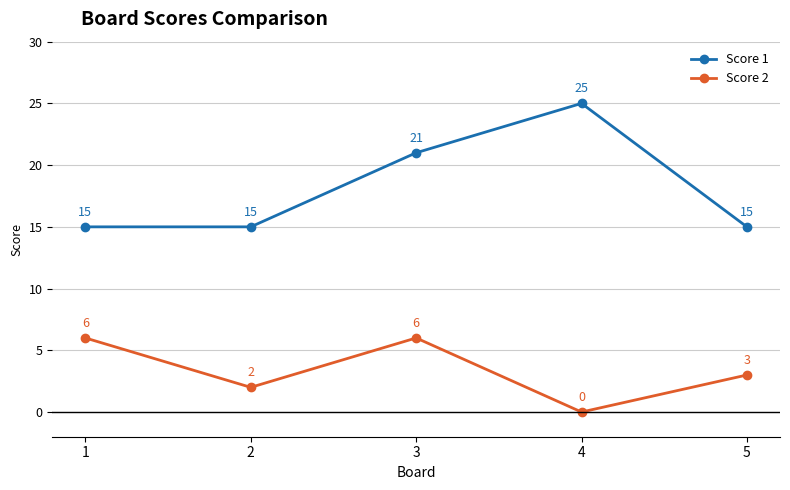

True or false: Score 1 has more than 0 points higher than both neighbors.

True